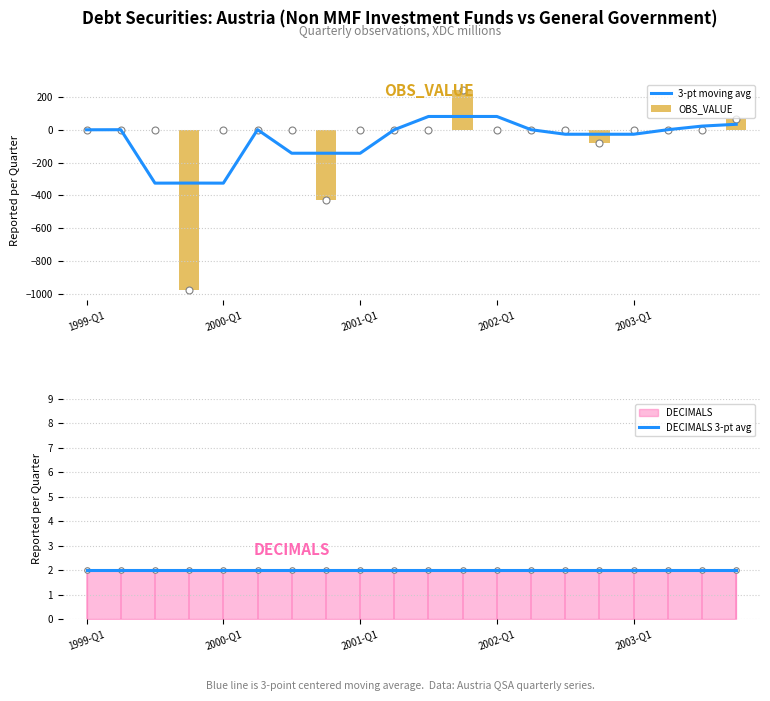

What is the maximum value for OBS_VALUE?

242